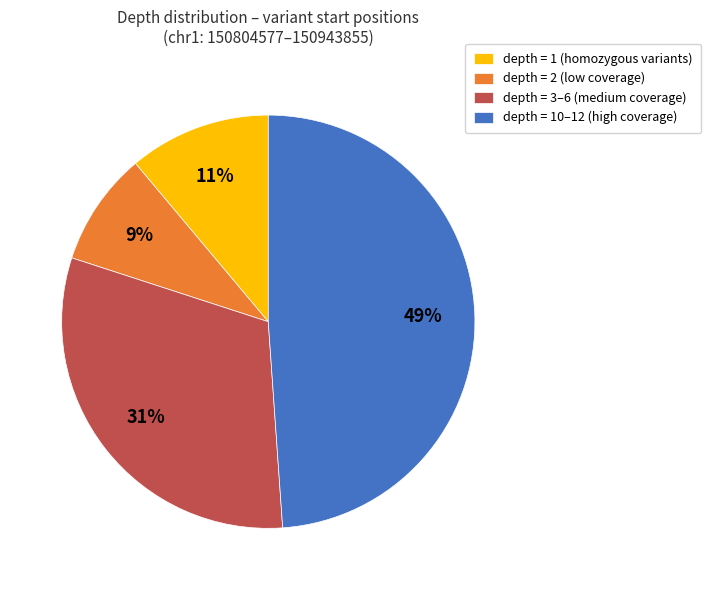

Is the sum of depth = 10–12 (high coverage) and depth = 2 (low coverage) greater than half?

Yes